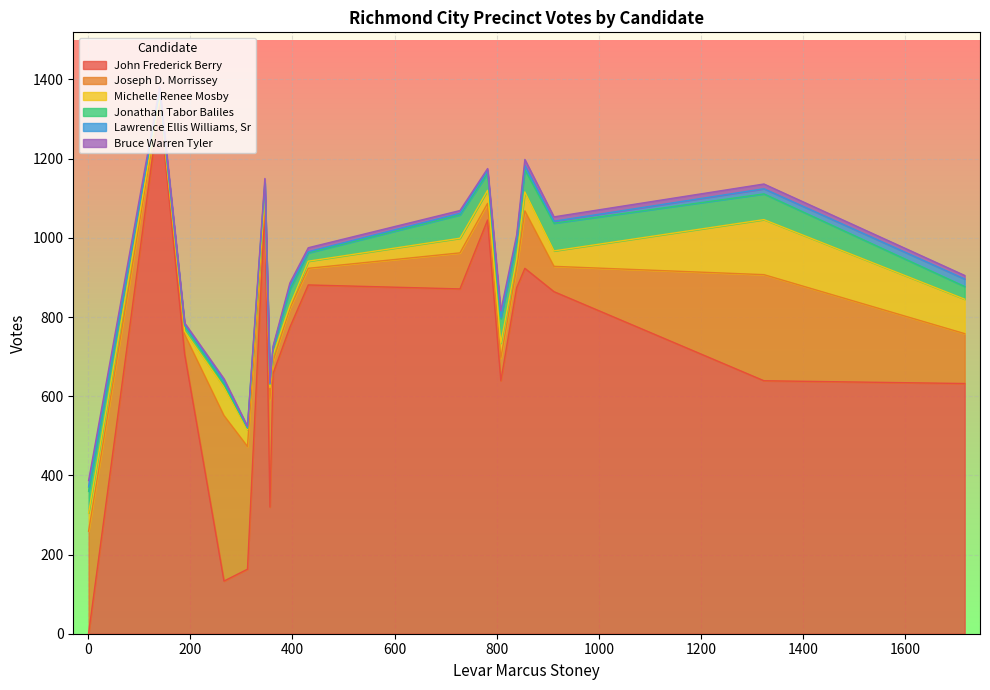

At how many categories does at least one series exceed 717?

9